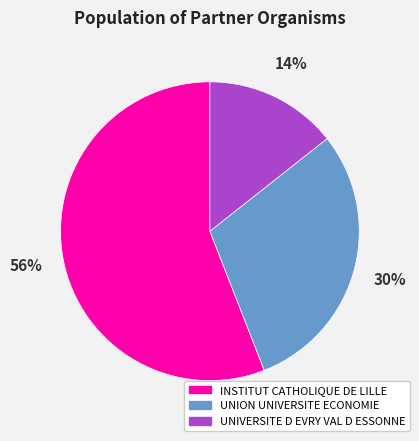

What is the smallest slice in the pie chart?

UNIVERSITE D EVRY VAL D ESSONNE